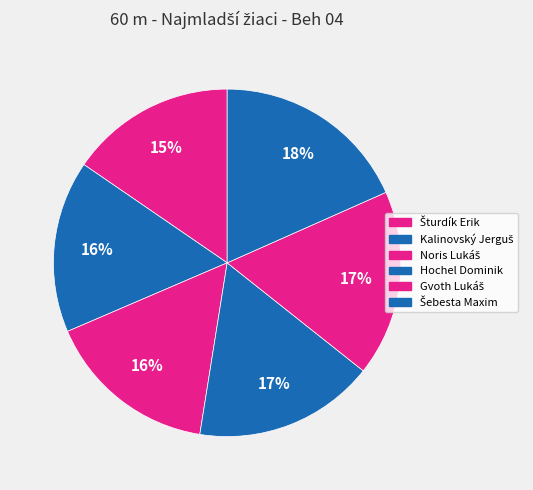

Which category has the smallest portion of the pie?

Šturdík Erik